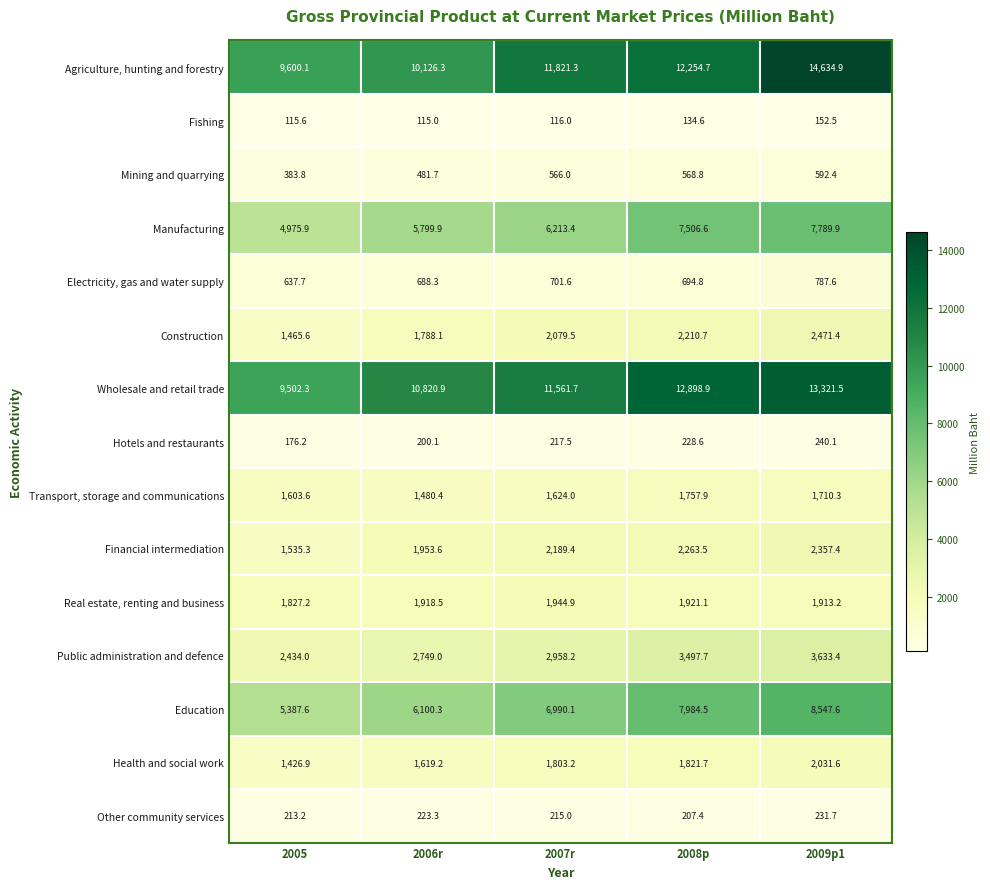

At 2009p1, list the series in order from largest to smallest.

Agriculture, hunting and forestry, Wholesale and retail trade, Education, Manufacturing, Public administration and defence, Construction, Financial intermediation, Health and social work, Real estate, renting and business, Transport, storage and communications, Electricity, gas and water supply, Mining and quarrying, Hotels and restaurants, Other community services, Fishing